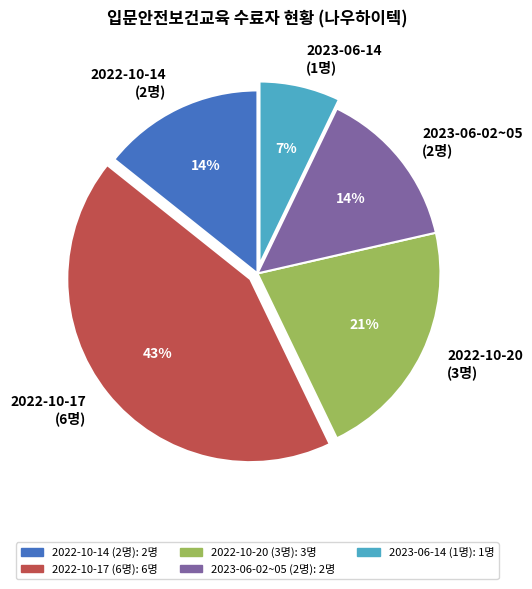

Between 2023-06-14 (1명) and 2022-10-17 (6명), which is larger?

2022-10-17 (6명)